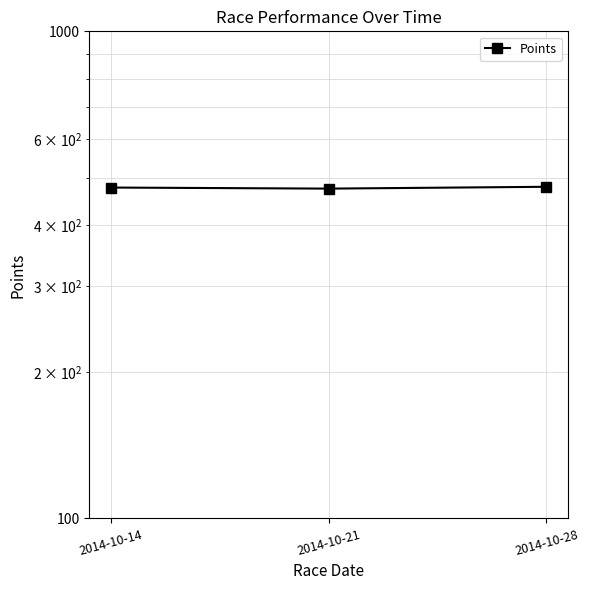

Rank the categories by value from highest to lowest.

2014-10-28, 2014-10-14, 2014-10-21